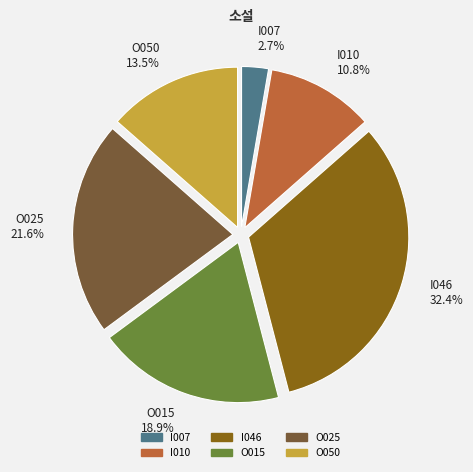

What is the smallest slice in the pie chart?

I007